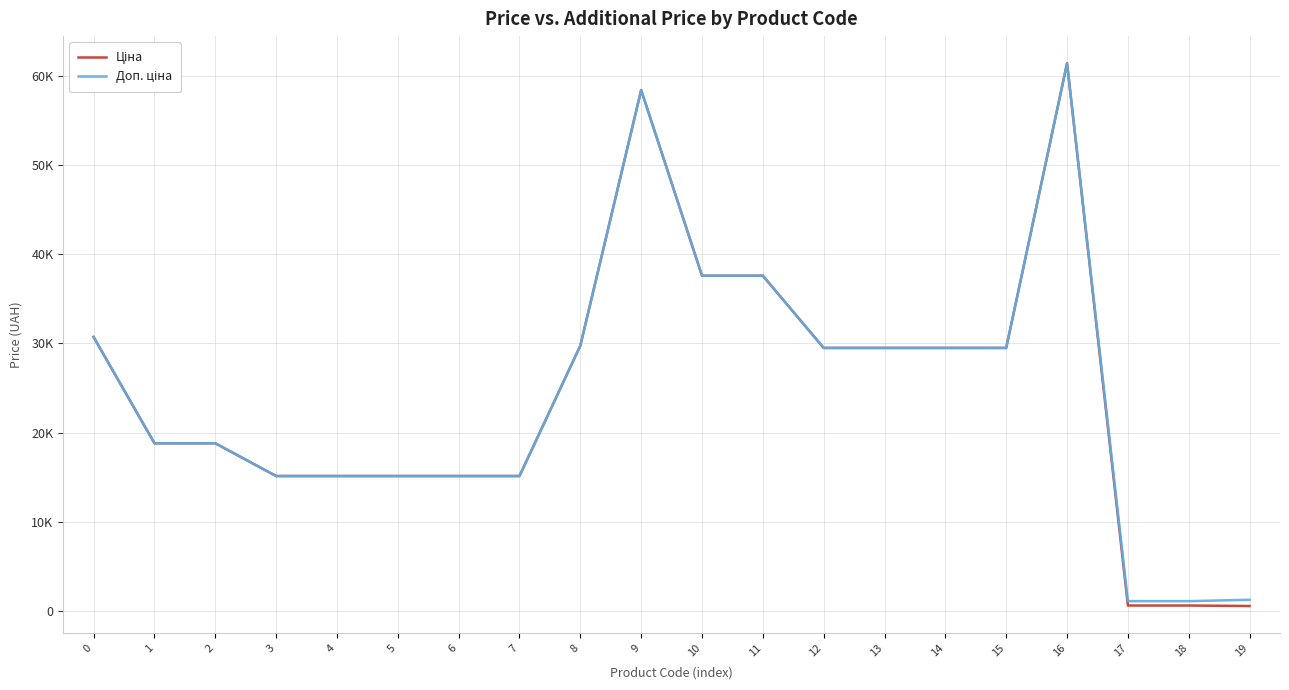

Reading left to right, extract all data points from this chart.

Ціна: 30717.1	18796.8	18796.8	15120.0	15120.0	15120.0	15120.0	15120.0	29747.2	58426.5	37593.6	37593.6	29491.5	29491.5	29491.5	29491.5	61434.3	589.9	589.9	539.0
Доп. ціна: 30717.1	18796.8	18796.8	15120.0	15120.0	15120.0	15120.0	15120.0	29747.2	58426.5	37593.6	37593.6	29491.5	29491.5	29491.5	29491.5	61434.3	1081.7	1081.7	1235.4